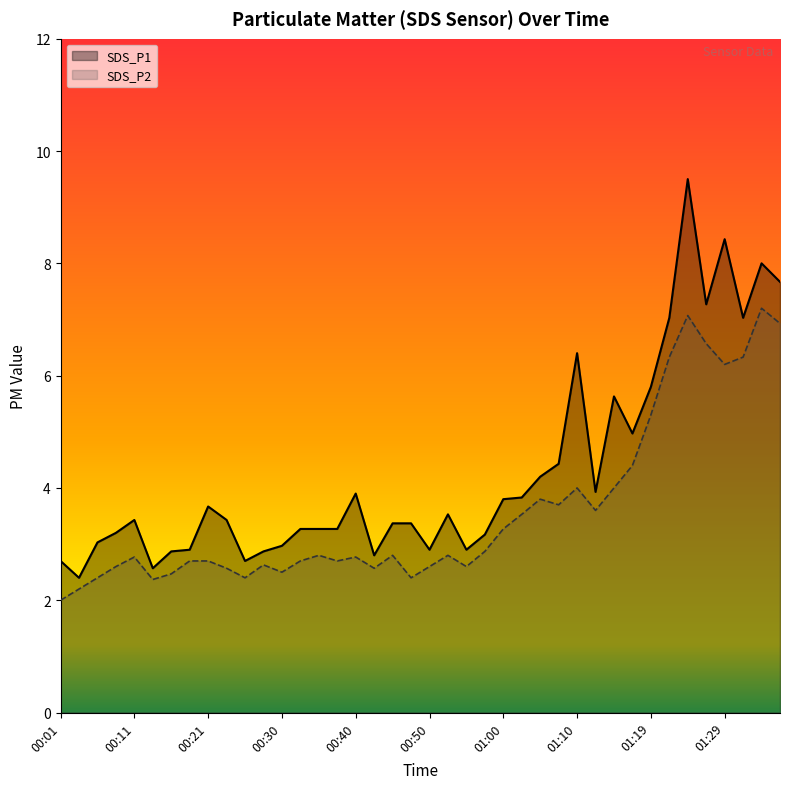

At which category is the sum across all series the highest?

01:24